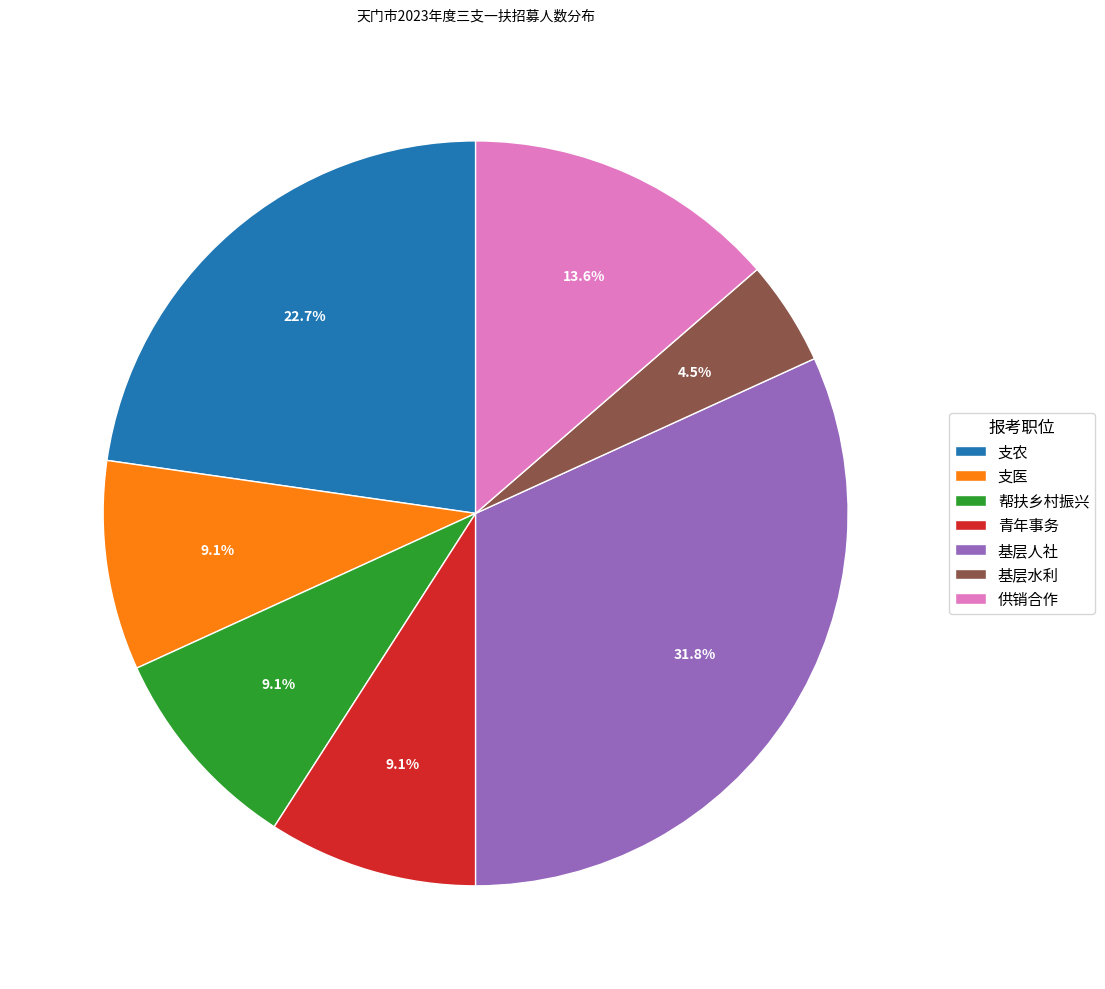

The 帮扶乡村振兴 slice represents 1% of the pie. True or false?

False